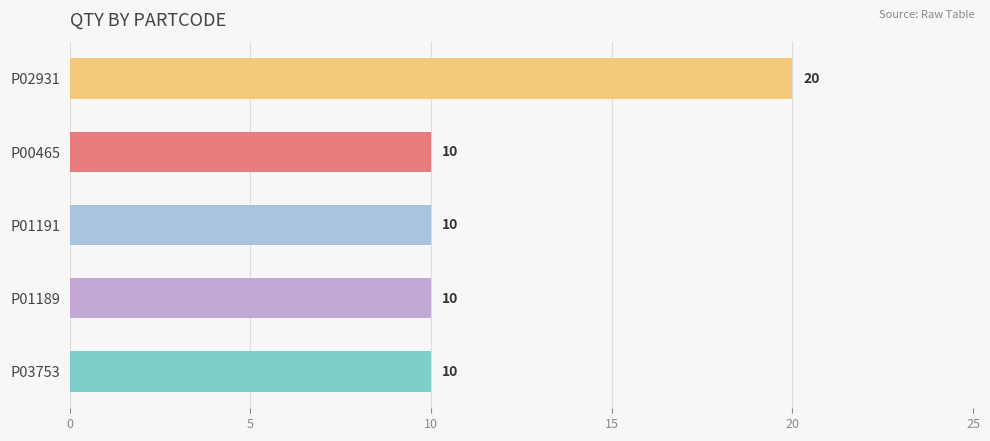

Which has a higher value, P03753 or P02931?

P02931